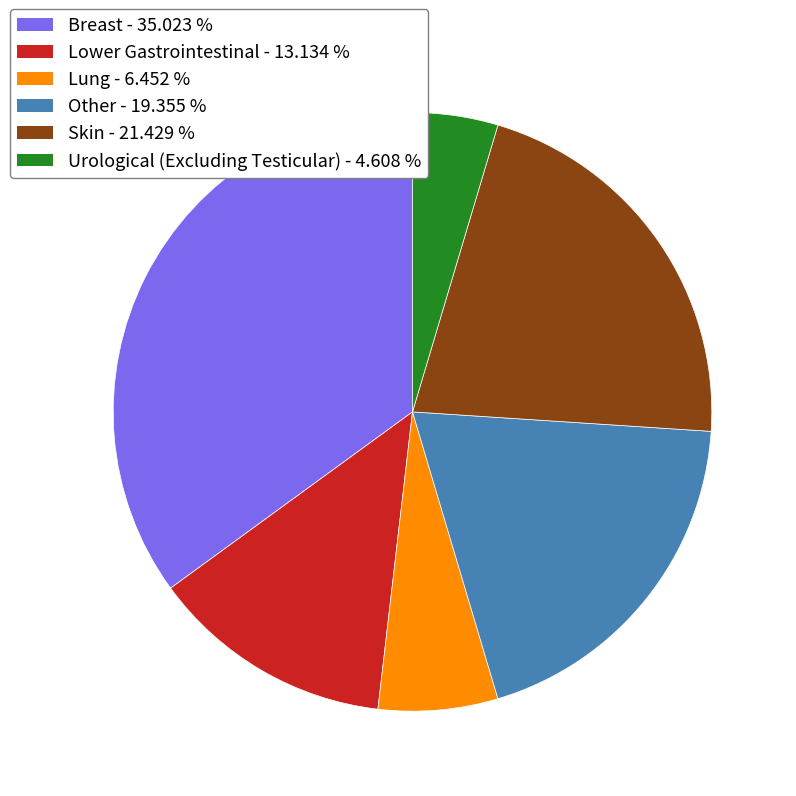

Approximately how many times larger is the value at Lung compared to Lower Gastrointestinal?

0.5